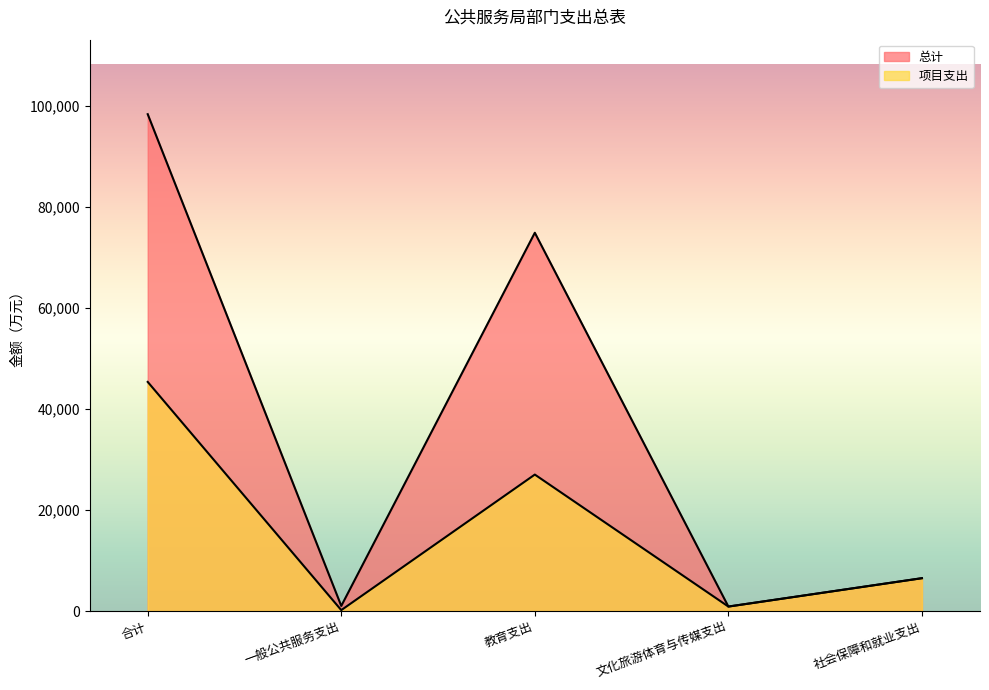

What are all the series names shown in the legend?

总计, 项目支出